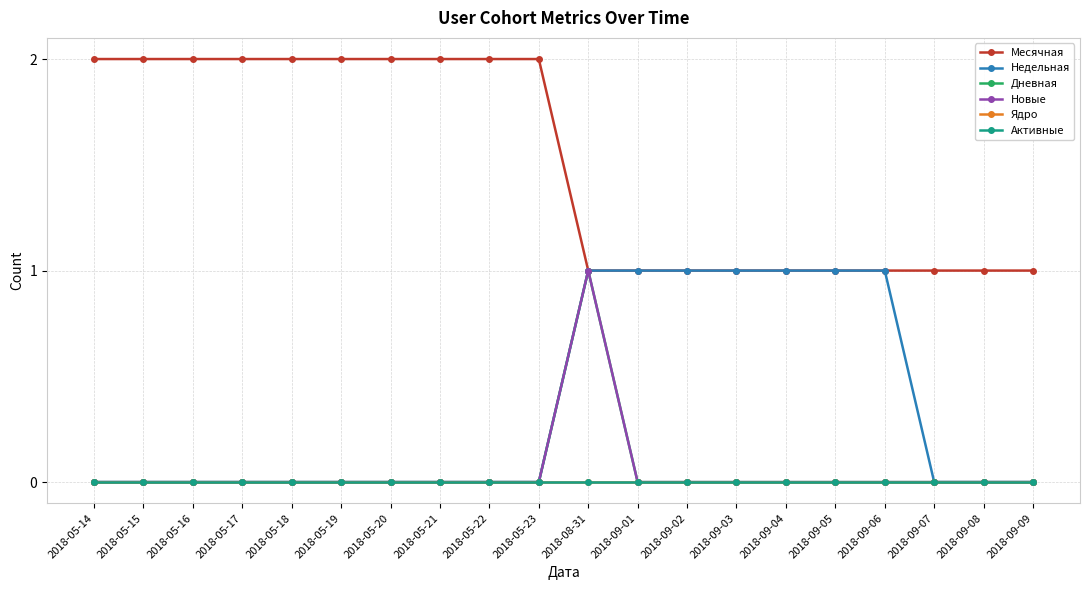

Rank the series at 2018-05-22 from highest to lowest value.

Месячная, Недельная, Дневная, Новые, Ядро, Активные